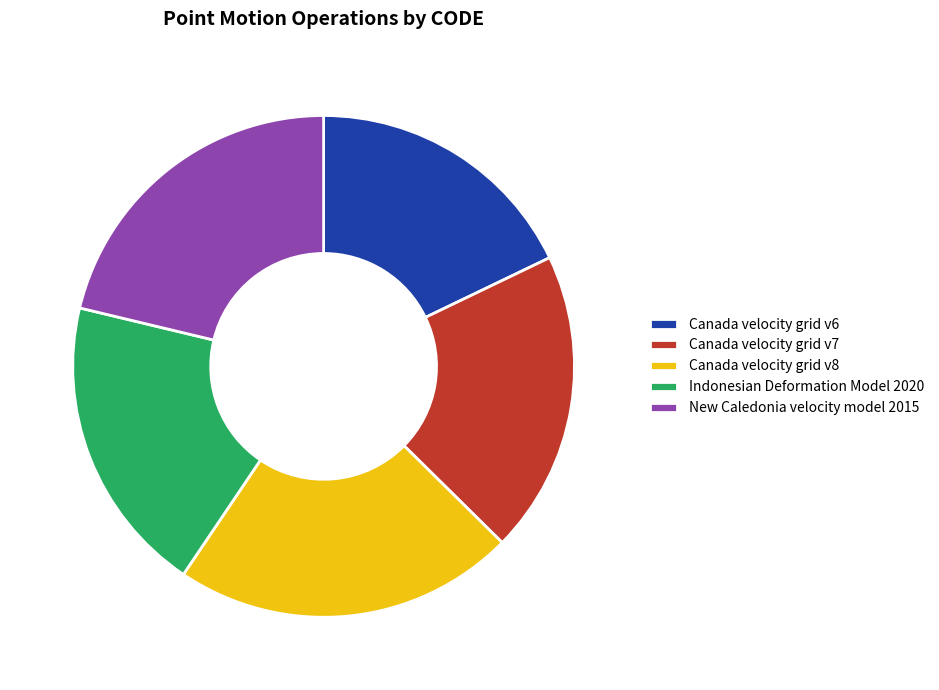

Combined, do Canada velocity grid v8 and Indonesian Deformation Model 2020 account for over 50%?

No